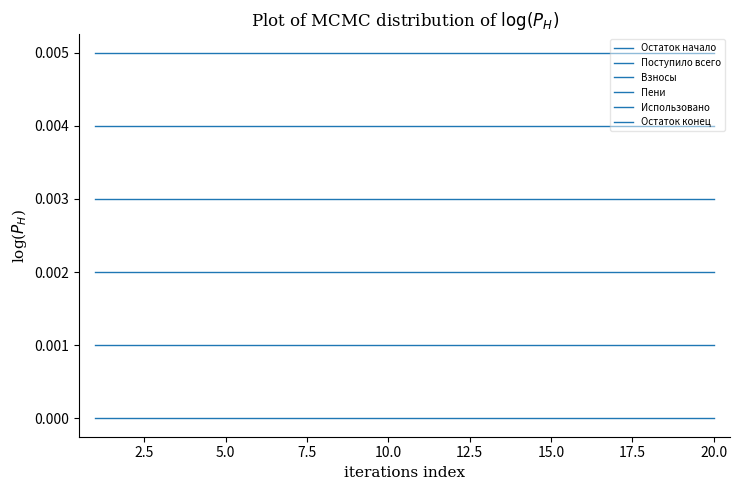

How many lines are shown in the chart?

6